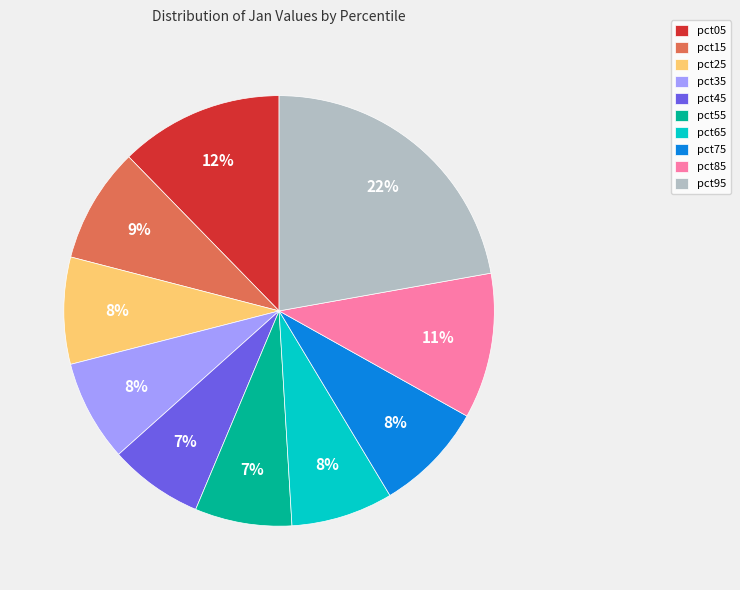

Combined, do pct55 and pct95 account for over 50%?

No